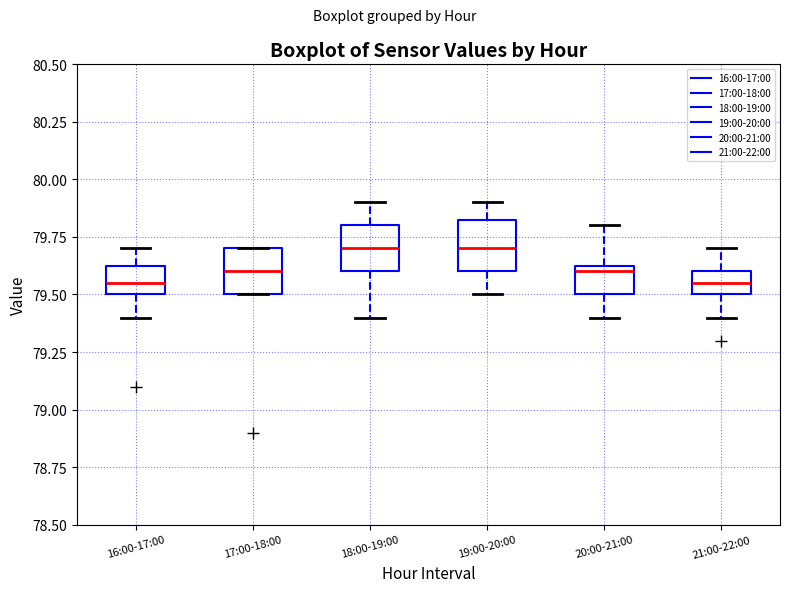

Where does the median line of the box for 18:00-19:00 sit on the y-axis? The values are not printed on the chart, so give them approximately, as read against the axis.

79.70